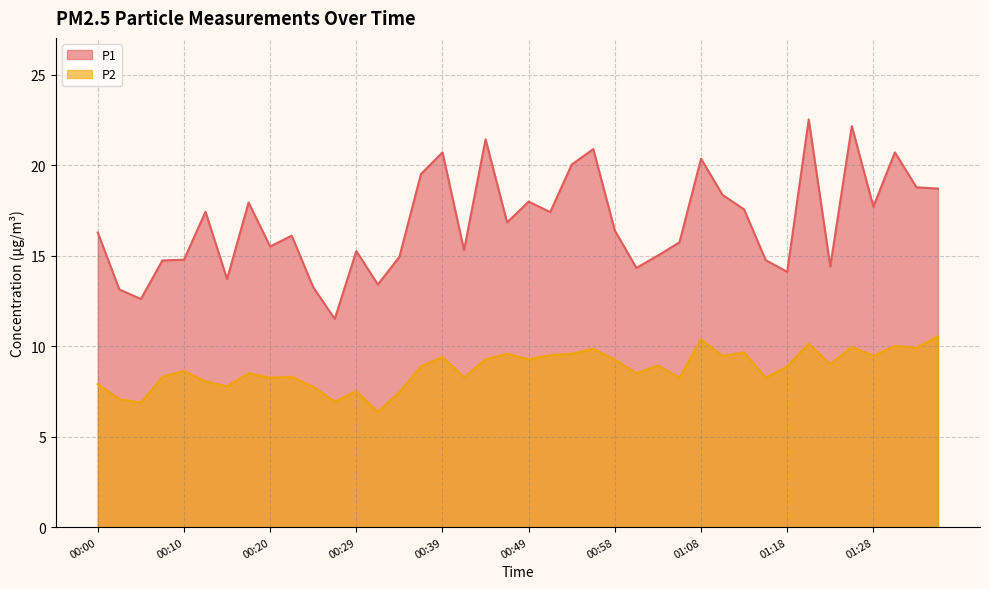

True or false: P1 and P2 intersect in this chart.

False